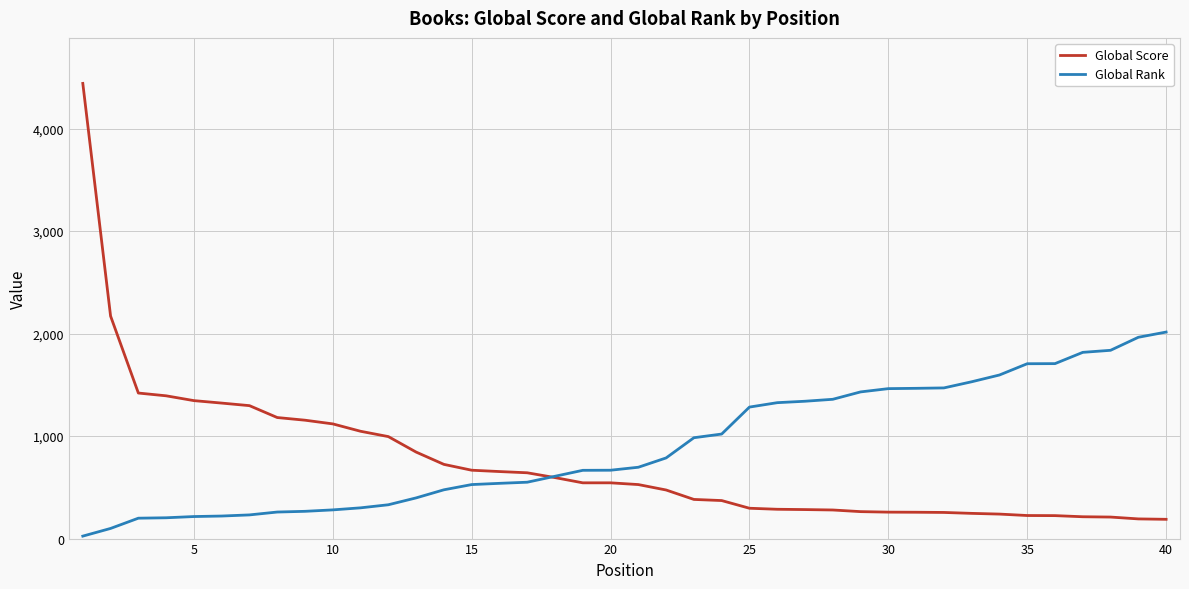

Does the chart have visible grid lines?

Yes